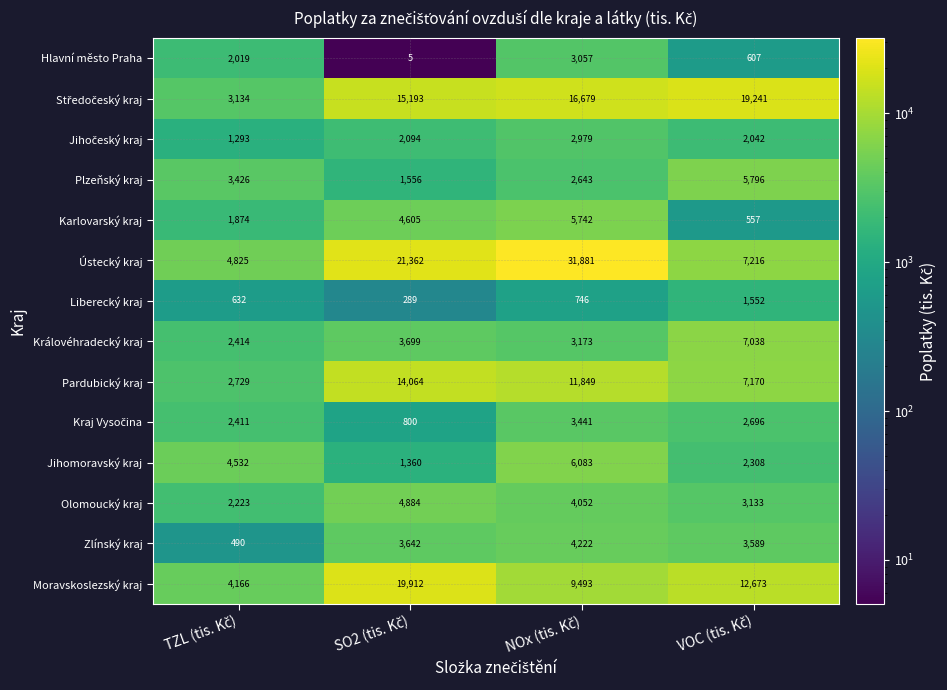

Which series has the largest total across all categories?

Ústecký kraj